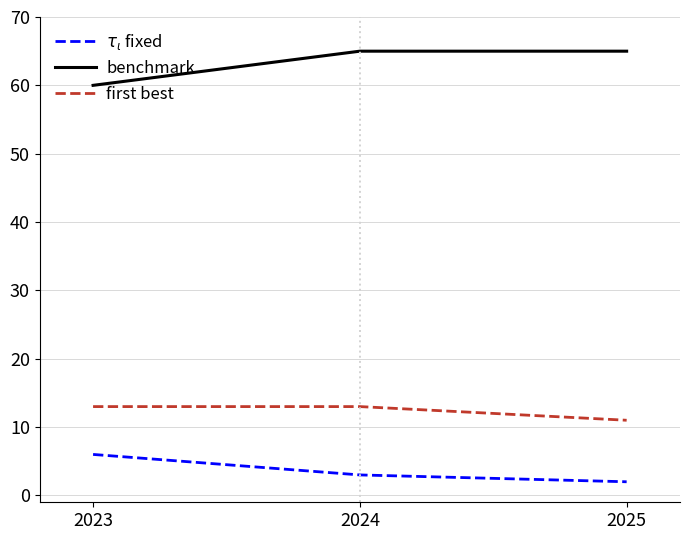

What is the difference between the first best values at 2024 and 2025?

2